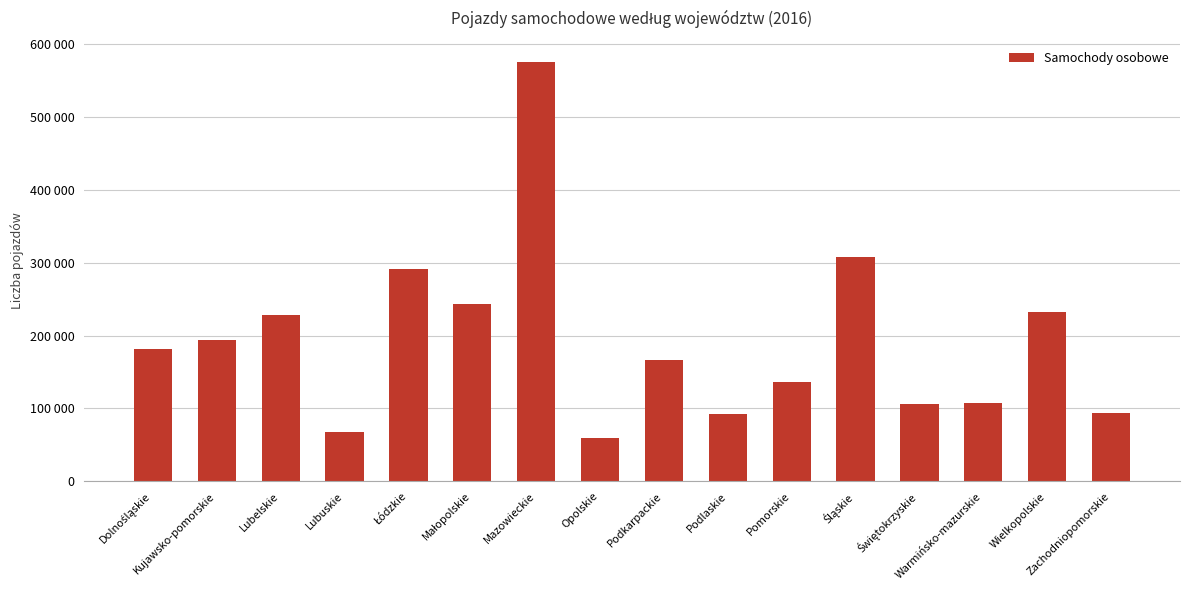

Are the bars horizontal?

No